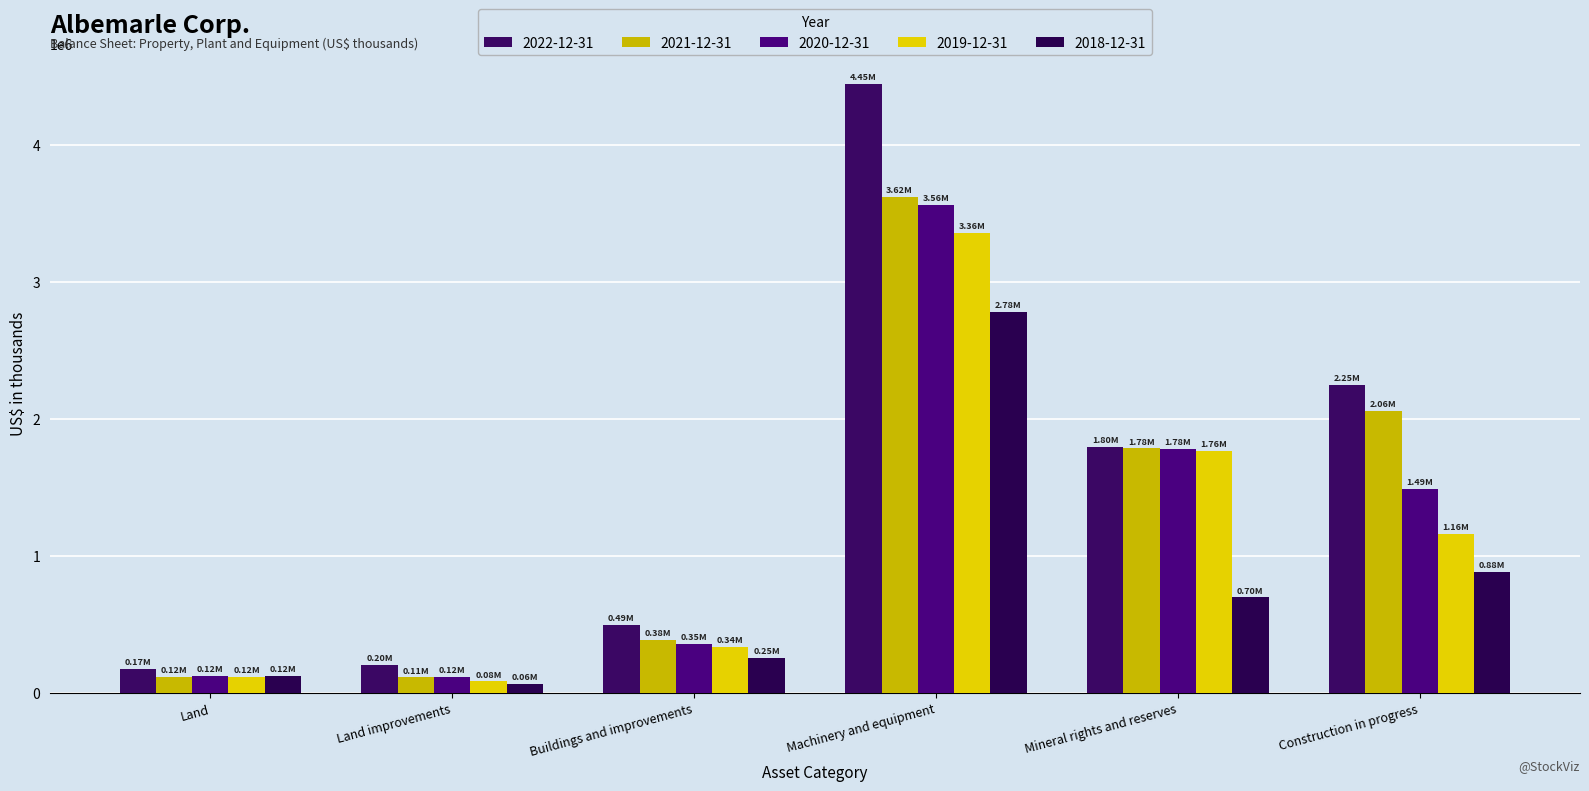

What value does the 2022-12-31 series have at Construction in progress?

2246090